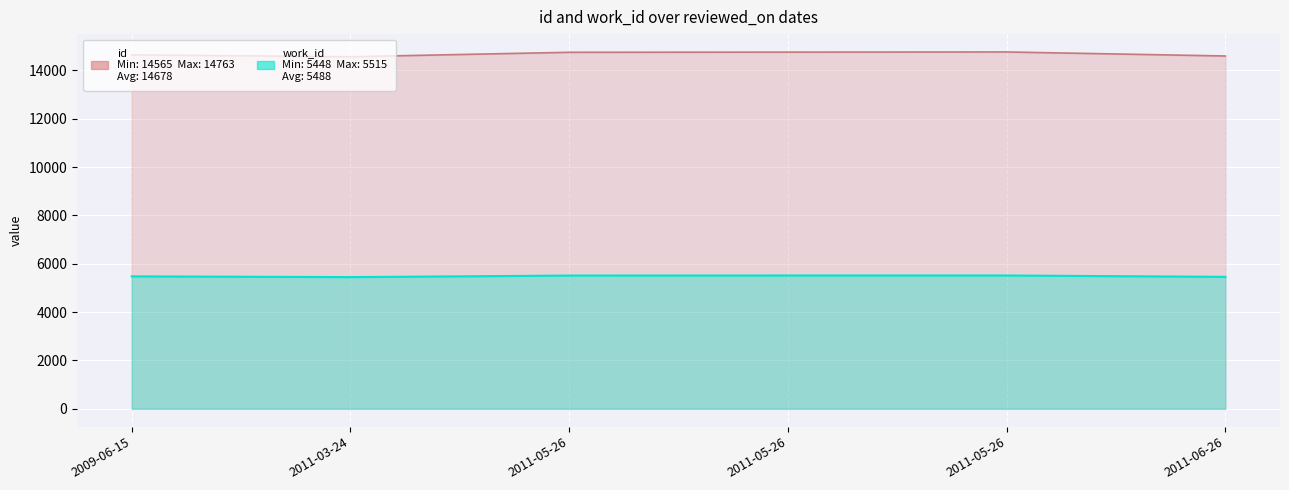

At which category is the sum across all series the highest?

2011-05-26